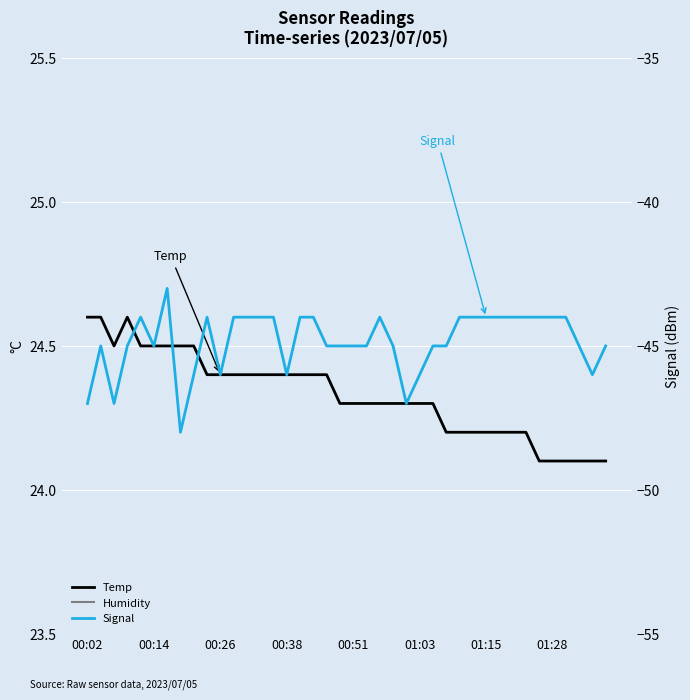

Between 01:15 and 34, which series saw the biggest shift?

Signal